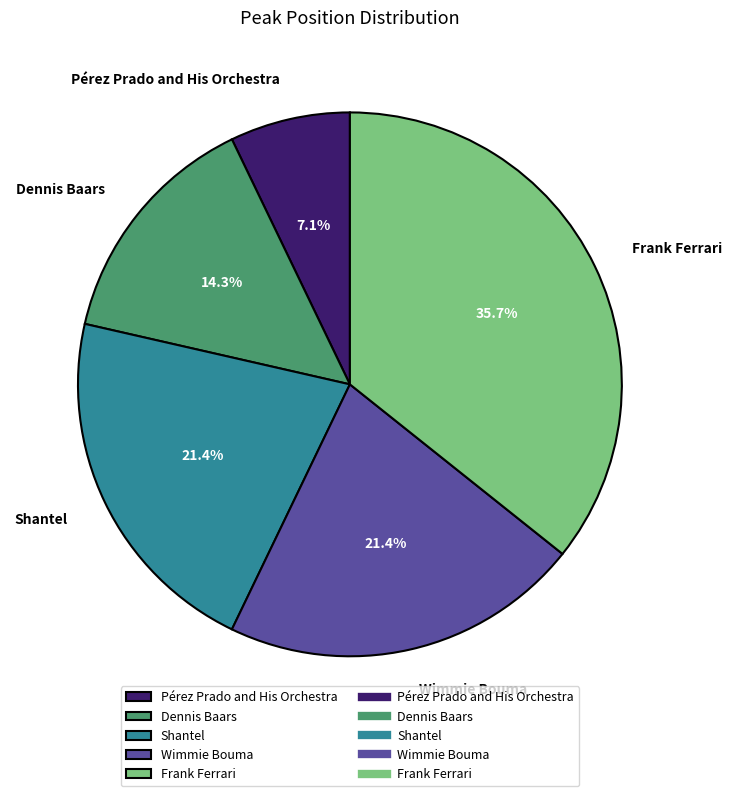

To the nearest percent, what portion does Pérez Prado and His Orchestra represent?

7%